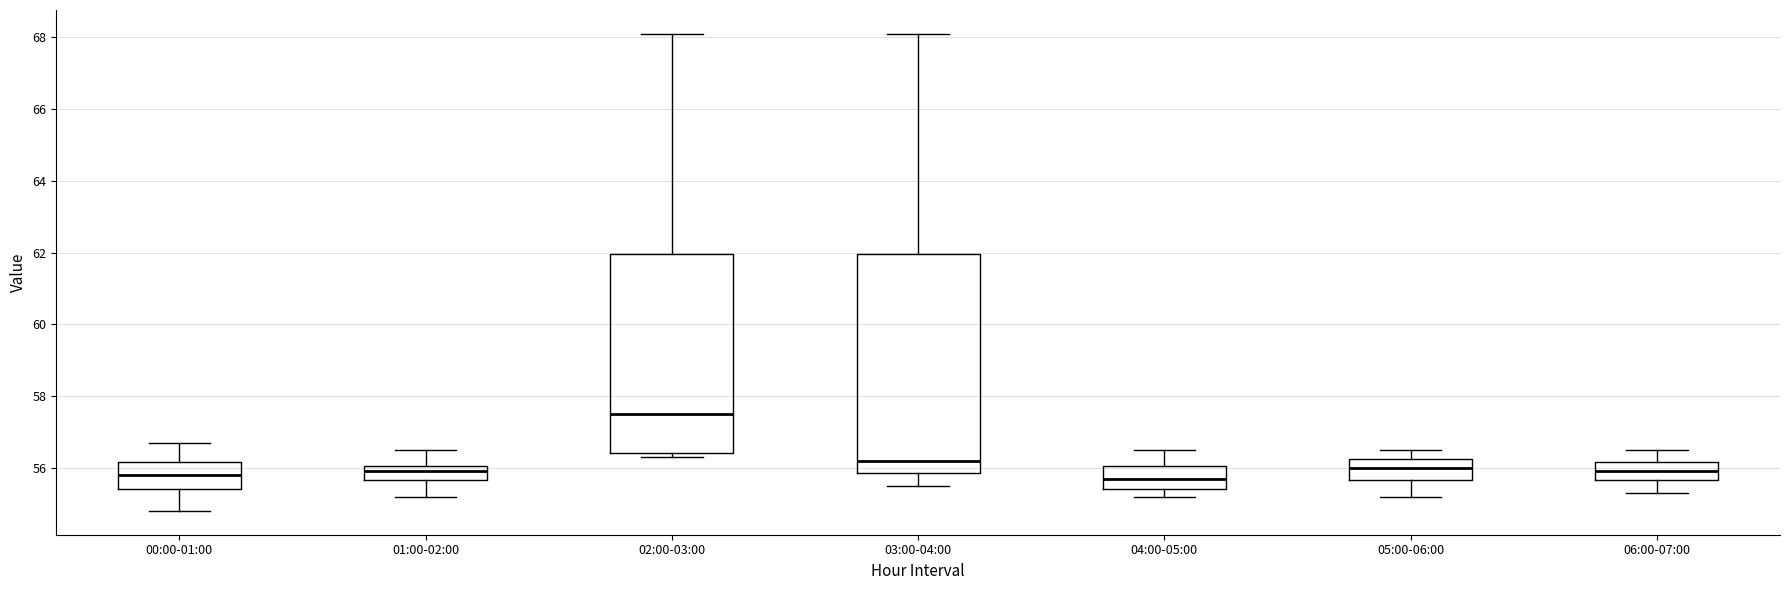

Where does the upper whisker of the box for 01:00-02:00 end on the y-axis? The values are not printed on the chart, so give them approximately, as read against the axis.

56.6